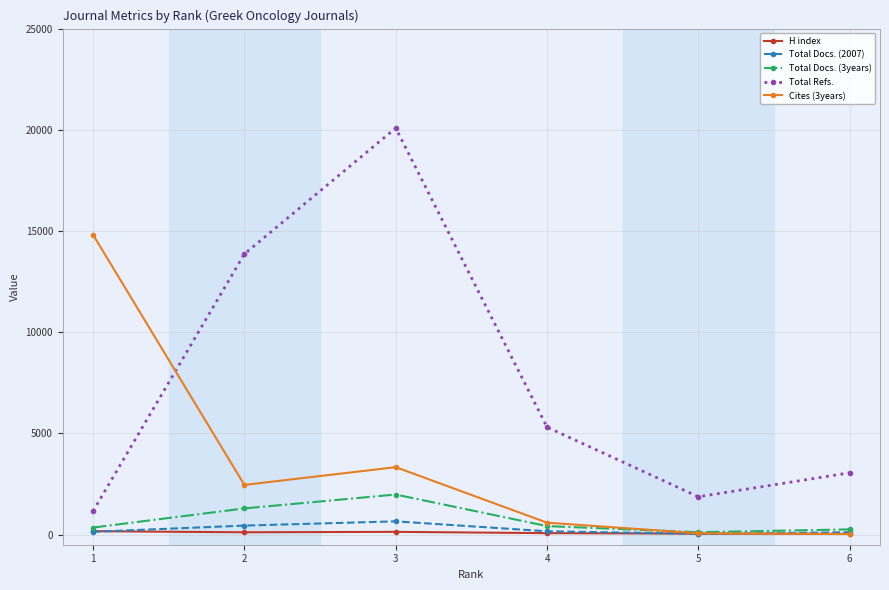

What is the maximum value for H index?

169